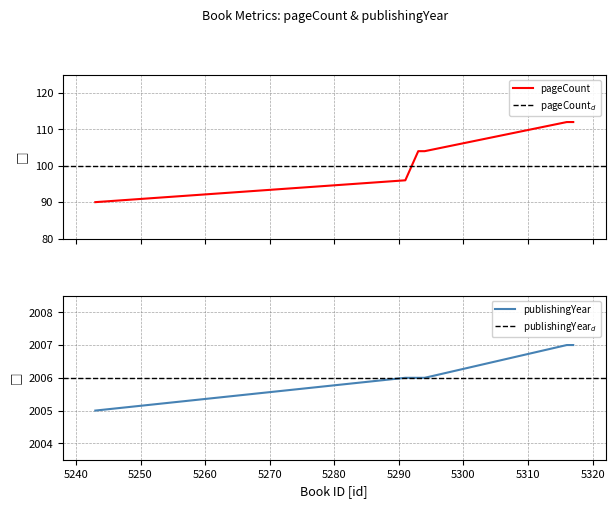

Where is publishingYear nearest to the value 2006?

5291